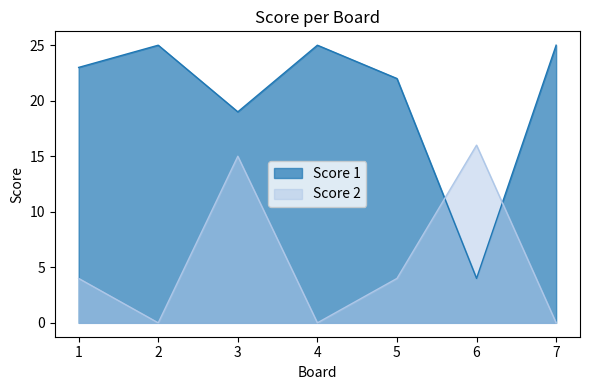

Reading left to right, transcribe all the data shown in this chart.

Score 1: 1=23	2=25	3=19	4=25	5=22	6=4	7=25
Score 2: 1=4	2=0	3=15	4=0	5=4	6=16	7=0